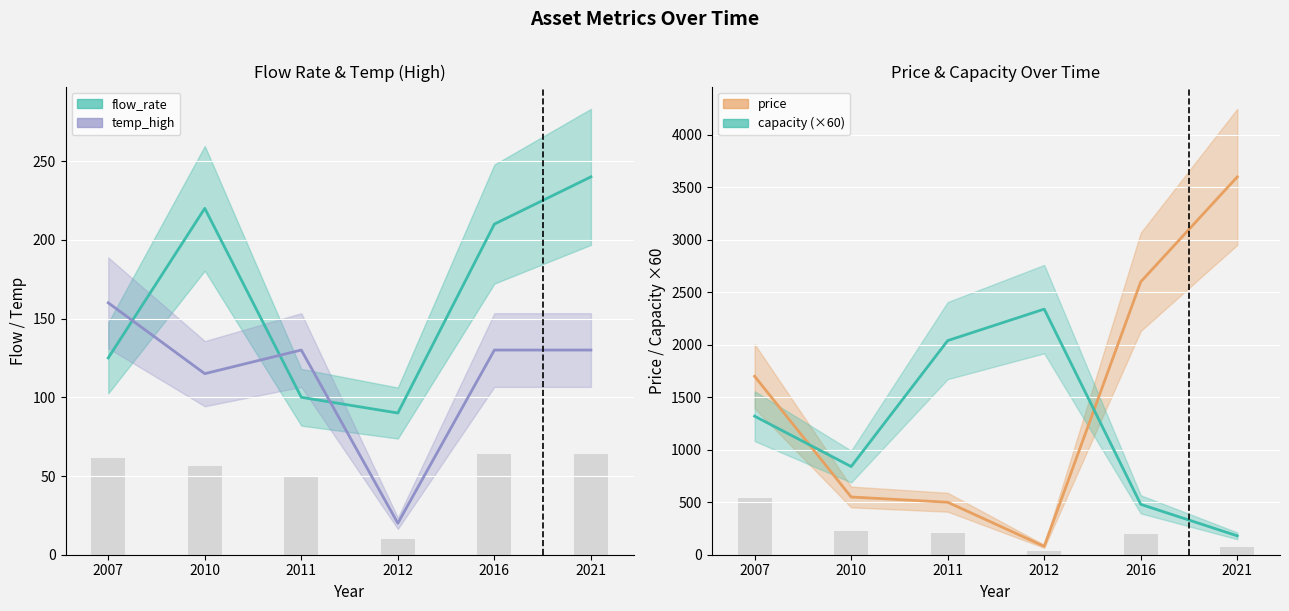

Which series changed the most between 2007 and 2021?

price